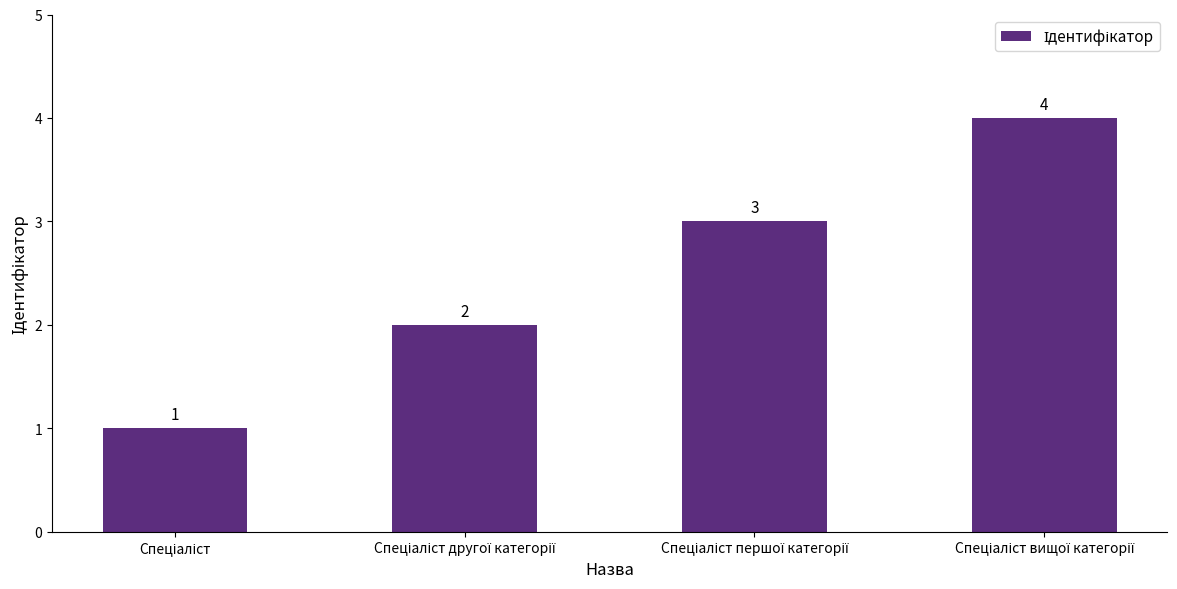

How many values are between 2 and 4?

3